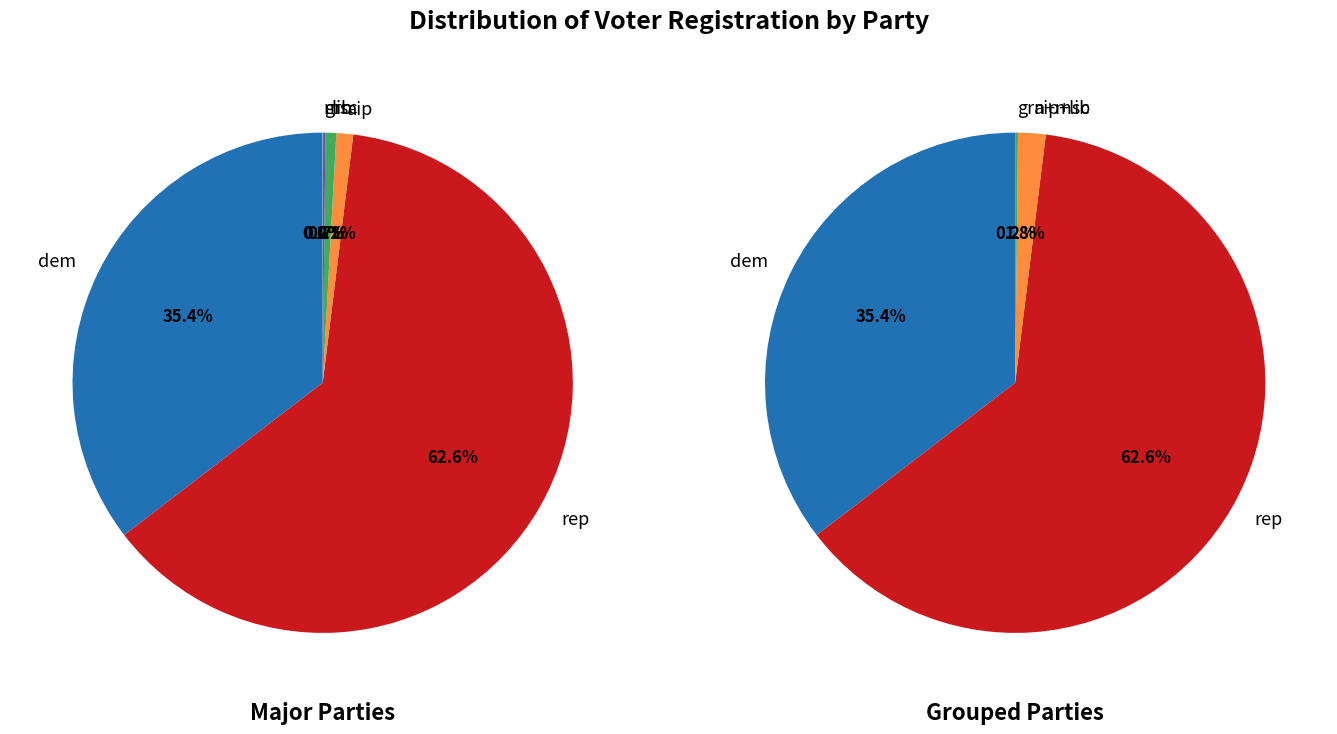

Which slice is the smallest?

msc